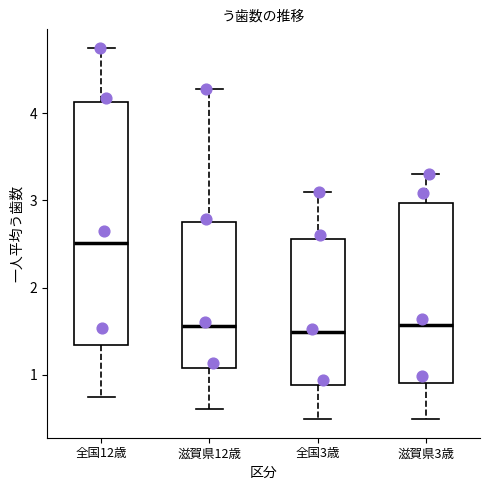

Reading left to right, read every box against the y-axis: the position of its median line, the range the box covers, and the ends of its whiskers. The values are not printed on the chart, so give them approximately, as read against the axis.

全国12歳: median 2.5, box 1.3 to 4.1, whiskers 0.7 to 4.8
滋賀県12歳: median 1.6, box 1.1 to 2.8, whiskers 0.6 to 4.3
全国3歳: median 1.5, box 0.9 to 2.6, whiskers 0.5 to 3.1
滋賀県3歳: median 1.6, box 0.9 to 3.0, whiskers 0.5 to 3.3